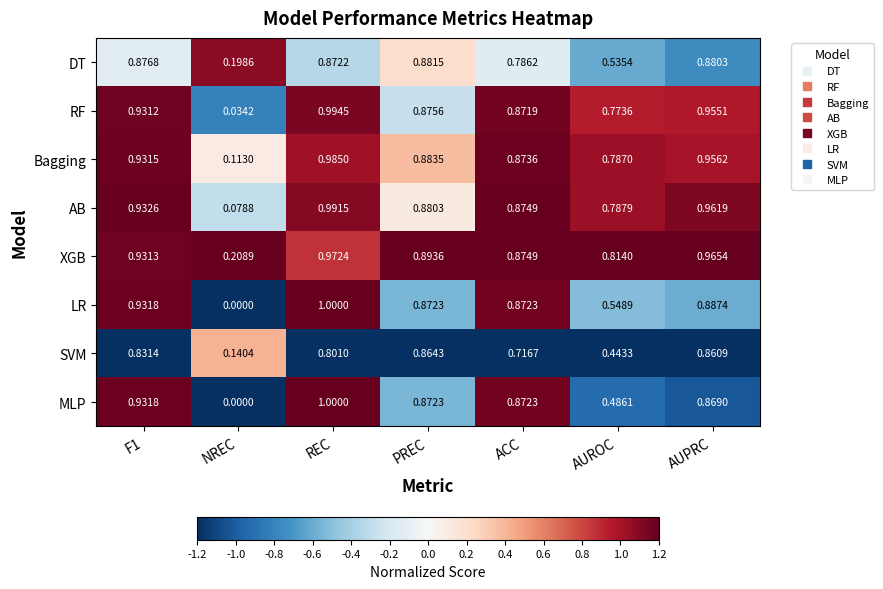

Is the value of DT at PREC greater than the value of RF at AUPRC?

No